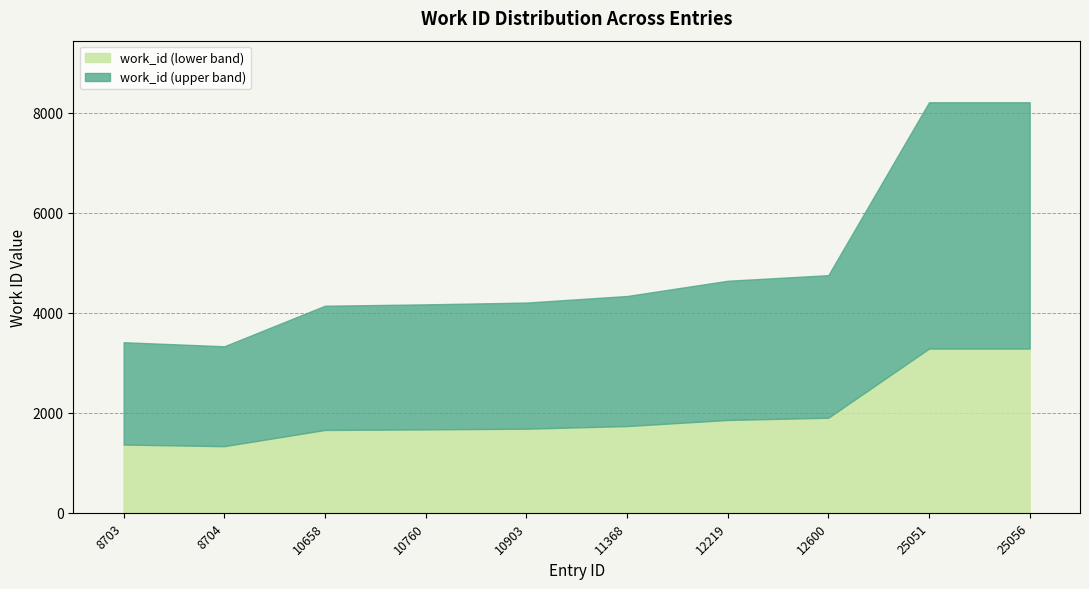

At which category does the chart reach its minimum across all series?

8704